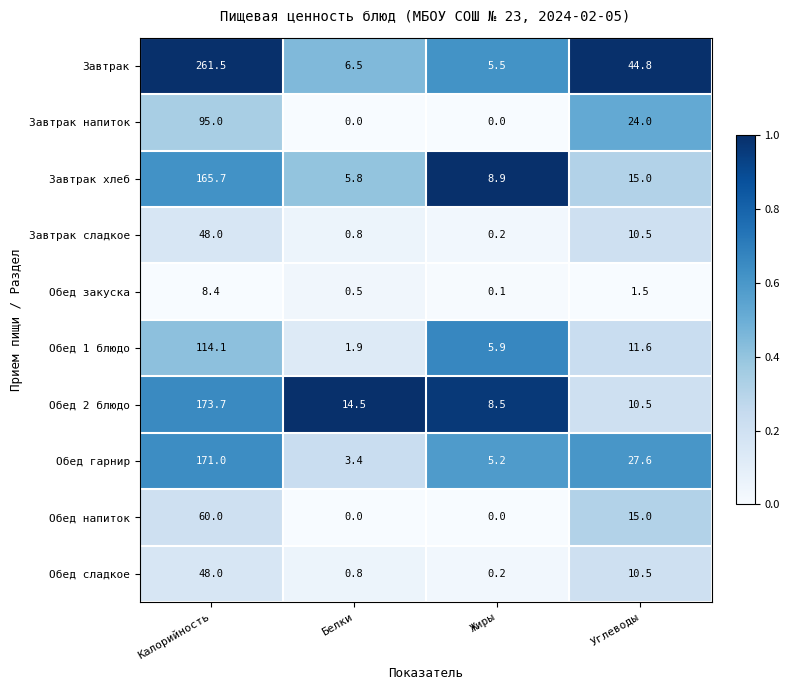

At how many categories does at least one series exceed 0?

4